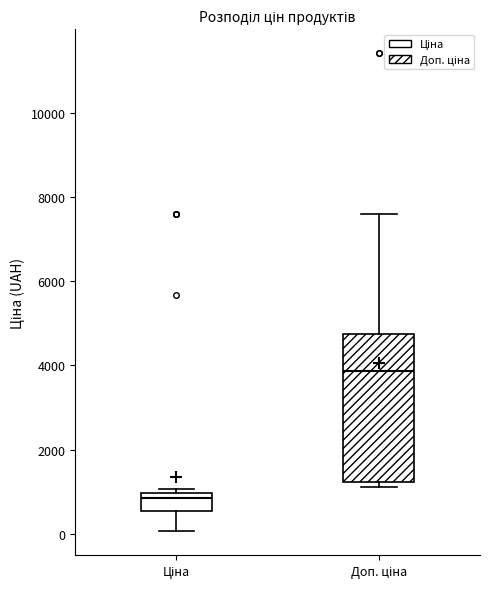

Reading left to right, read every box against the y-axis: the position of its median line, the range the box covers, and the ends of its whiskers. The values are not printed on the chart, so give them approximately, as read against the axis.

Ціна: median 800, box 600 to 1000, whiskers 0 to 1000 (just above the box's upper edge)
Доп. ціна: median 3800, box 1200 to 4800, whiskers 1200 (just below the box's lower edge) to 7600